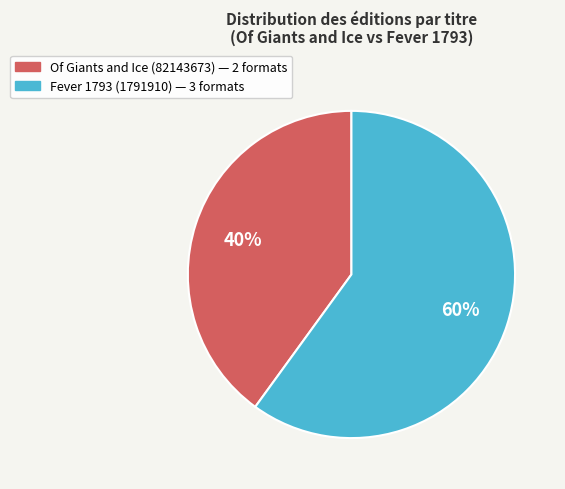

Count the number of slices in the pie.

2